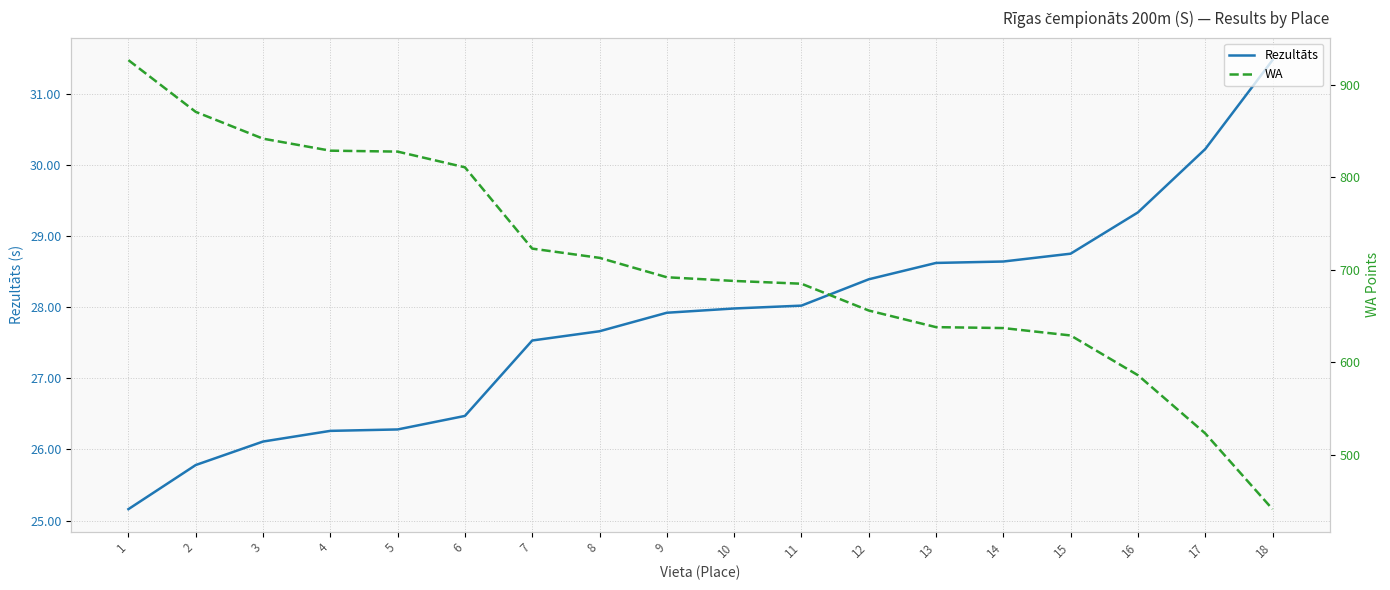

What is the smallest value displayed?

25.2